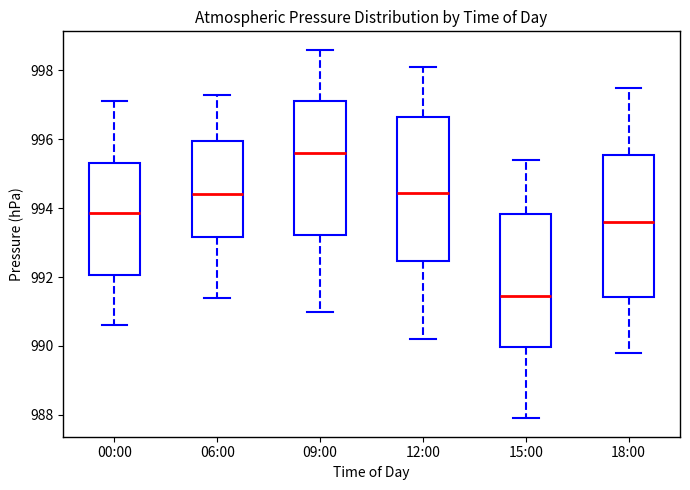

Where does the upper whisker of the box for 12:00 end on the y-axis? The values are not printed on the chart, so give them approximately, as read against the axis.

998.2